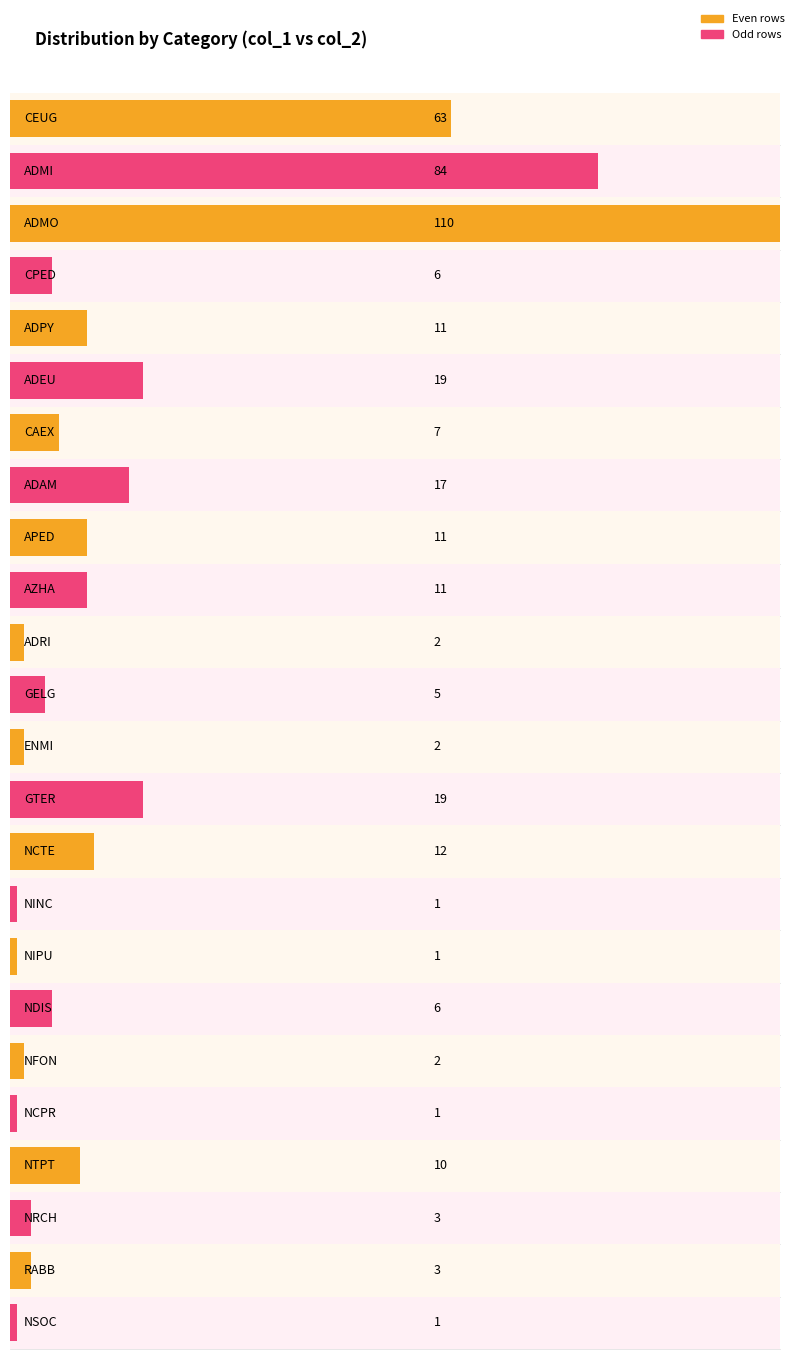

The value at CEUG is 63. True or false?

True